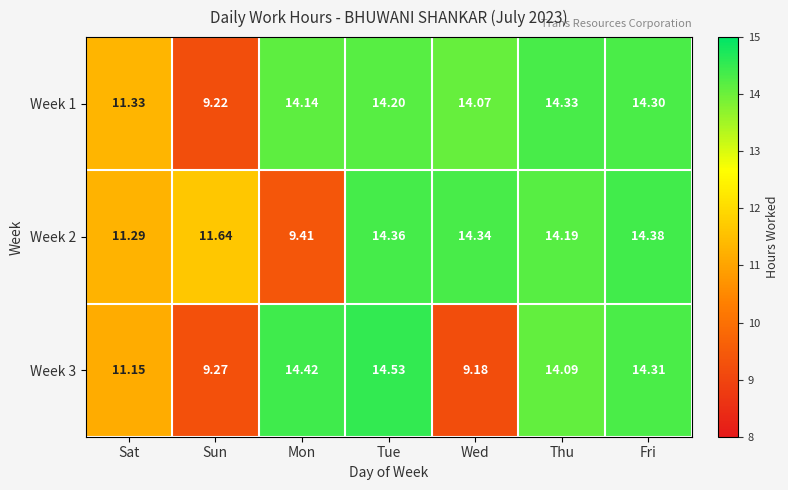

List the series in order of their overall mean, lowest first.

Week 3, Week 2, Week 1